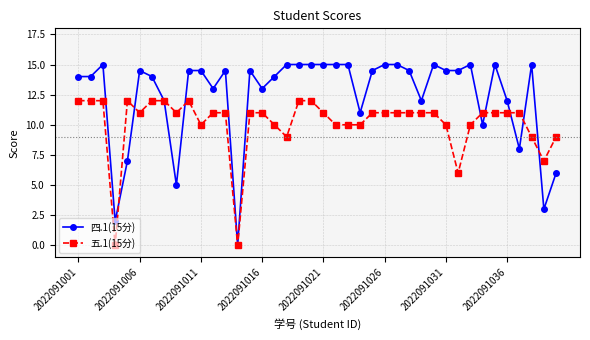

What is the value of the 五.1(15分) point at the 8th from the left?

12.0